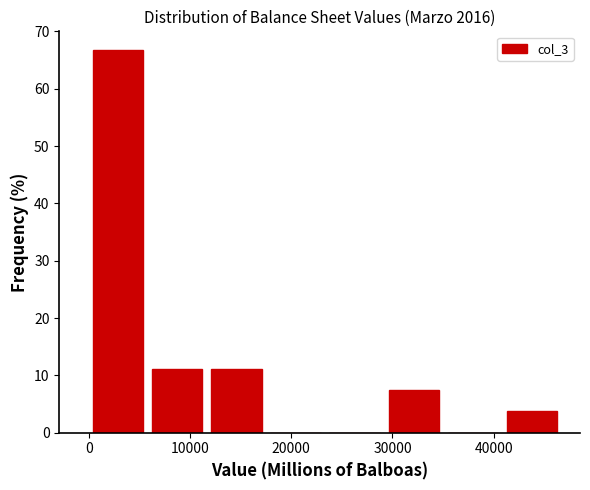

Reading left to right, transcribe this chart: for each bar, give the range it covers on the x-axis and its height. Neither the bar edges nor the heights are printed on the chart, so give them approximately, as read against the axes.

0 to 6000: 67
6000 to 12000: 11
12000 to 18000: 11
18000 to 23000: 0
23000 to 29000: 0
29000 to 35000: 7
35000 to 41000: 0
41000 to 47000: 4